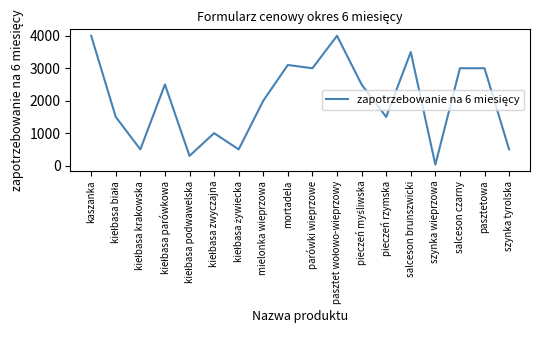

The chart shows a value of 1500 at pieczeń rzymska. True or false?

True